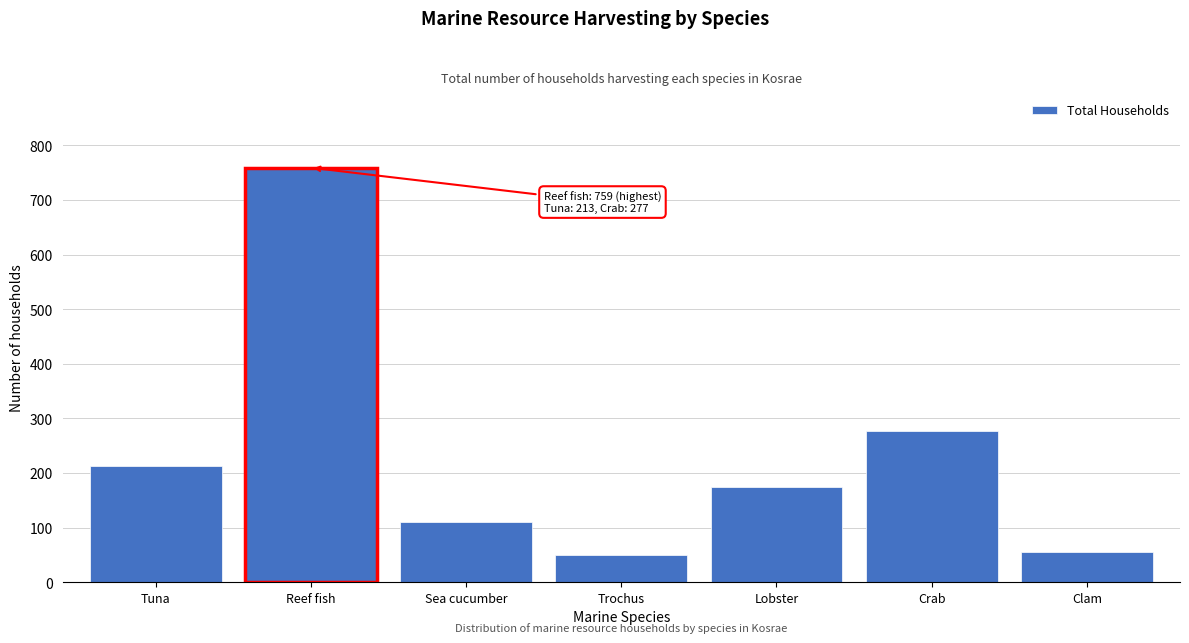

Reading left to right, extract all data points from this chart.

213	759	110	49	175	277	55